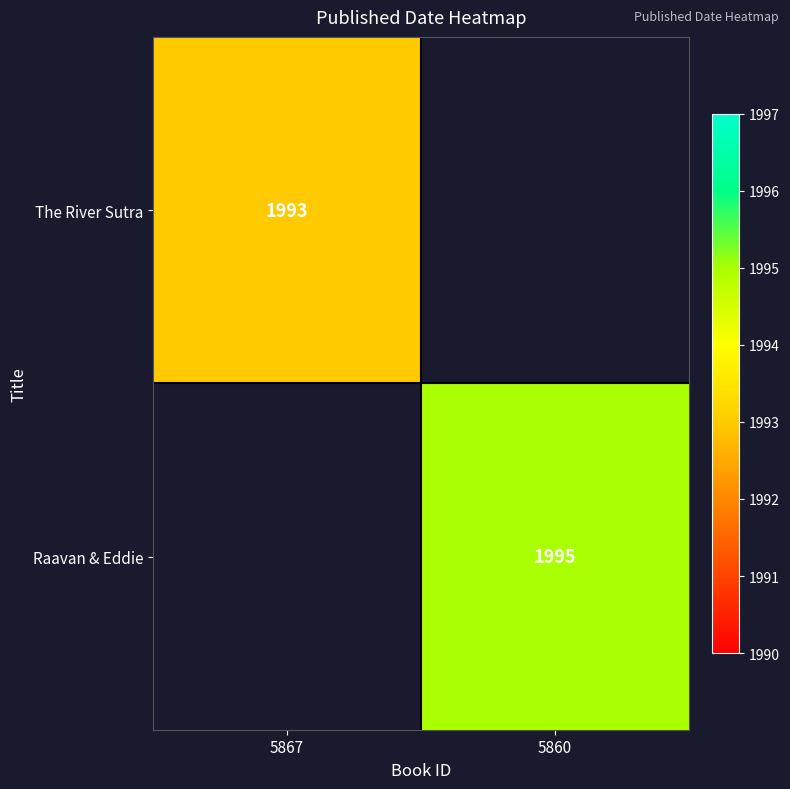

True or false: The River Sutra has a value of 1993 at 5867.

True